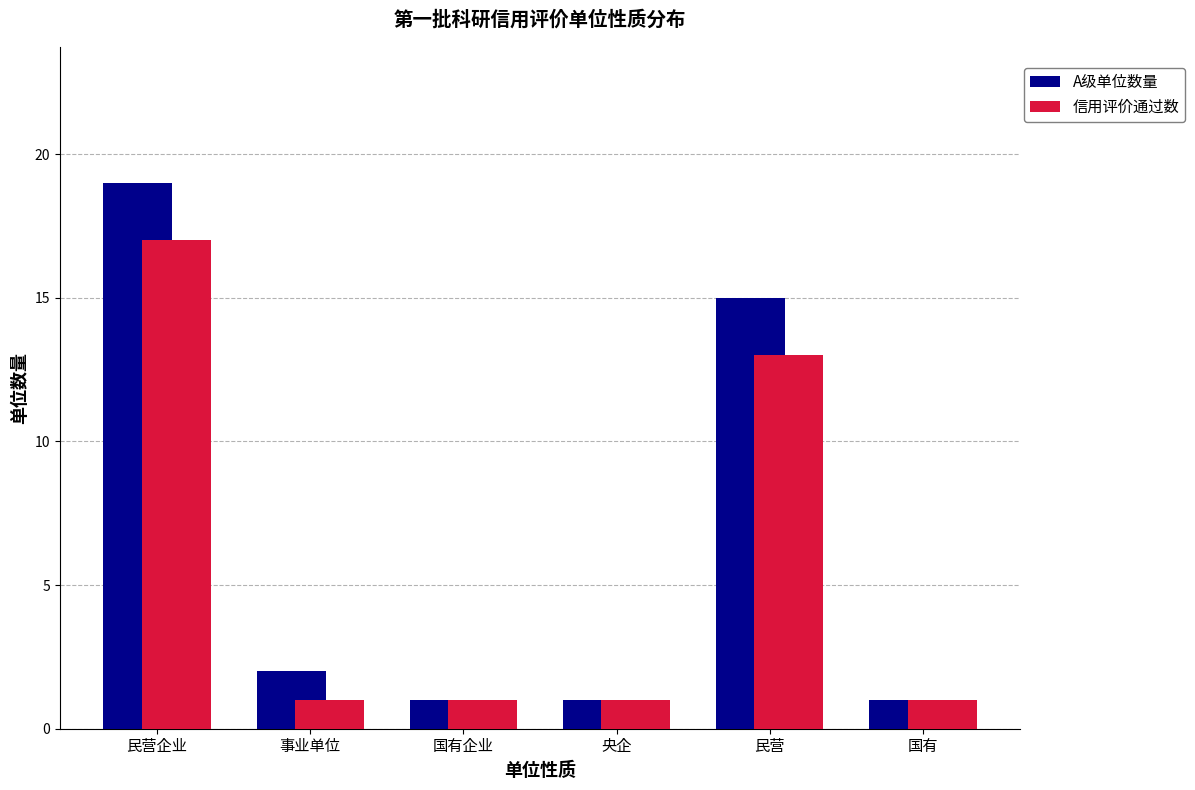

Reading left to right, list all the values displayed in this chart.

A级单位数量: 19	2	1	1	15	1
信用评价通过数: 17	1	1	1	13	1